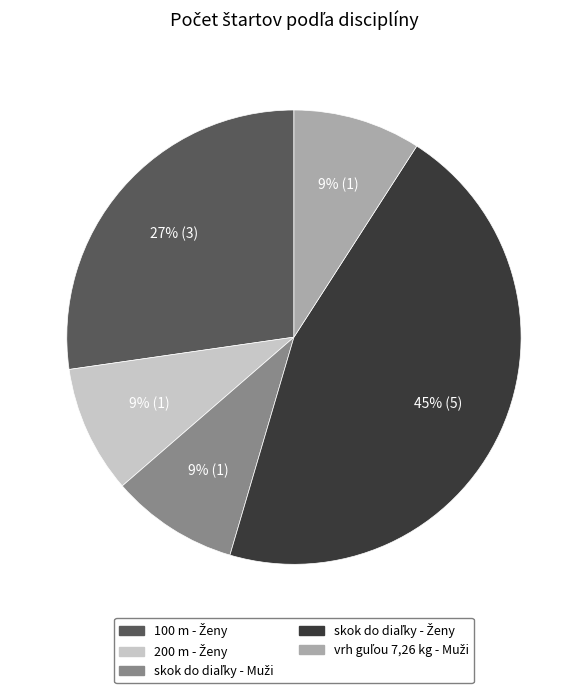

Count the number of slices in the pie.

5